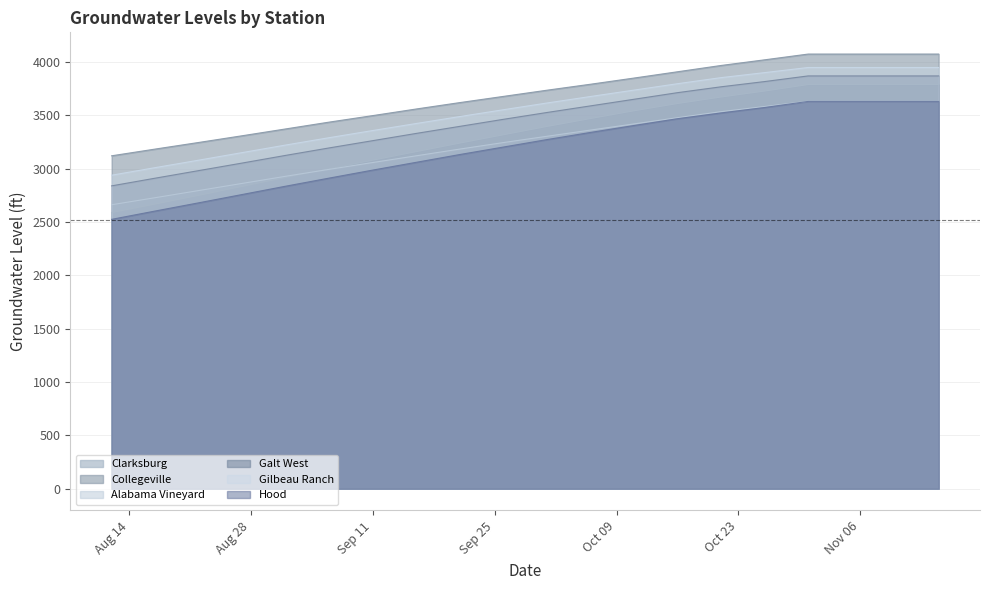

True or false: Alabama Vineyard has more than 1 points higher than both neighbors.

False